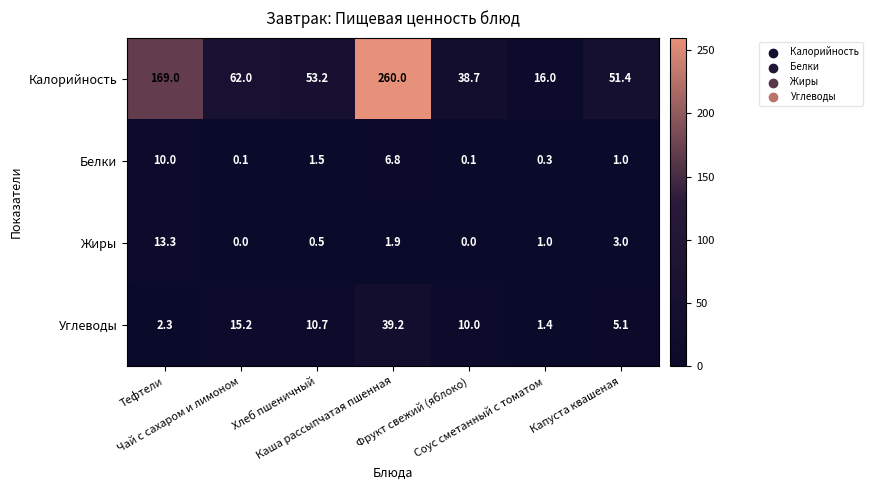

Which series has the largest total across all categories?

Калорийность